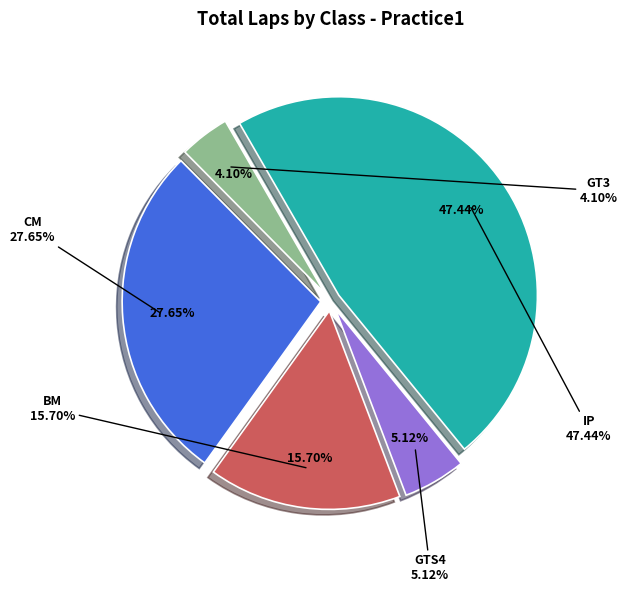

Rank the categories by value from highest to lowest.

IP, CM, BM, GTS4, GT3